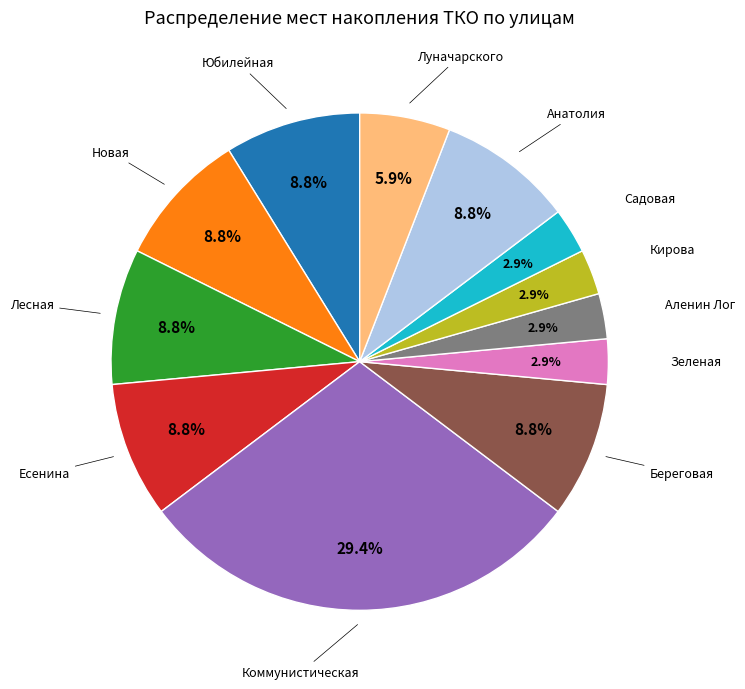

The Садовая slice represents 3% of the pie. True or false?

True